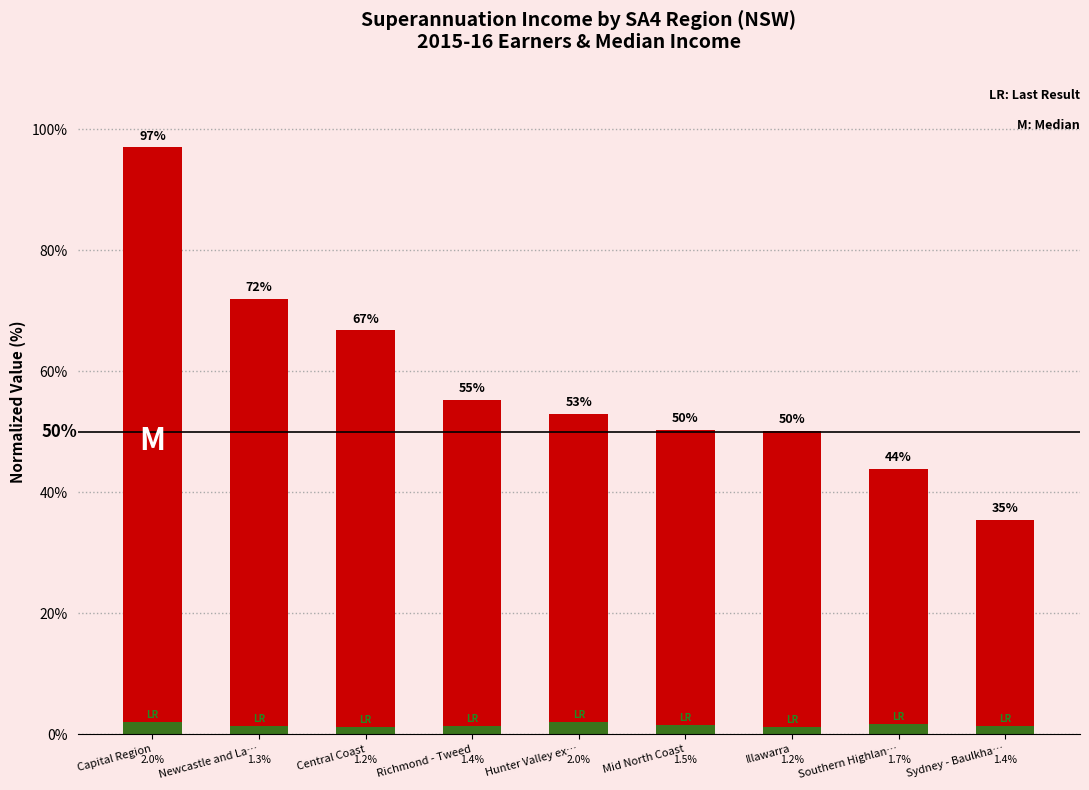

Reading left to right, list all the values displayed in this chart.

Earners (normalized %): Capital Region=97.0	Newcastle and La…=72.0	Central Coast=66.8	Richmond - Tweed=55.3	Hunter Valley ex…=53.0	Mid North Coast=50.3	Illawarra=50.2	Southern Highlan…=43.9	Sydney - Baulkha…=35.4
Median $ (normalized %): Capital Region=2.0	Newcastle and La…=1.3	Central Coast=1.2	Richmond - Tweed=1.4	Hunter Valley ex…=2.0	Mid North Coast=1.5	Illawarra=1.2	Southern Highlan…=1.7	Sydney - Baulkha…=1.4